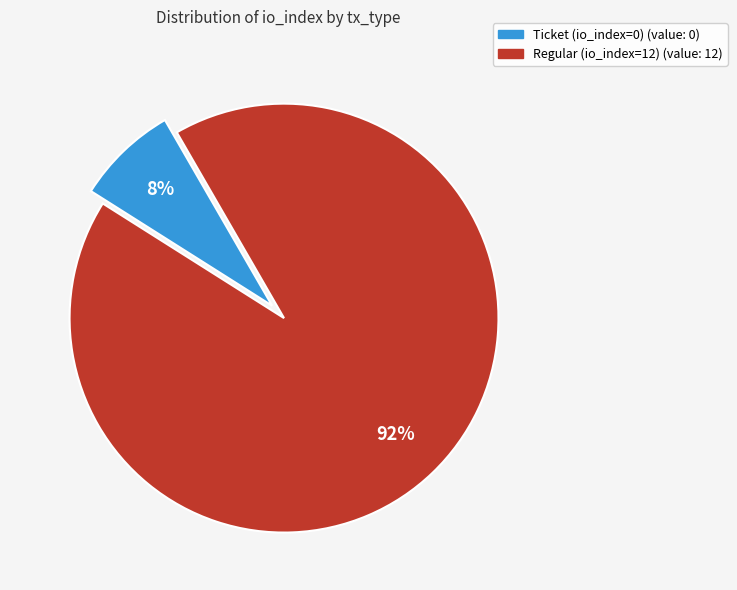

To the nearest percent, what percentage of the pie is Regular (io_index=12)?

92%